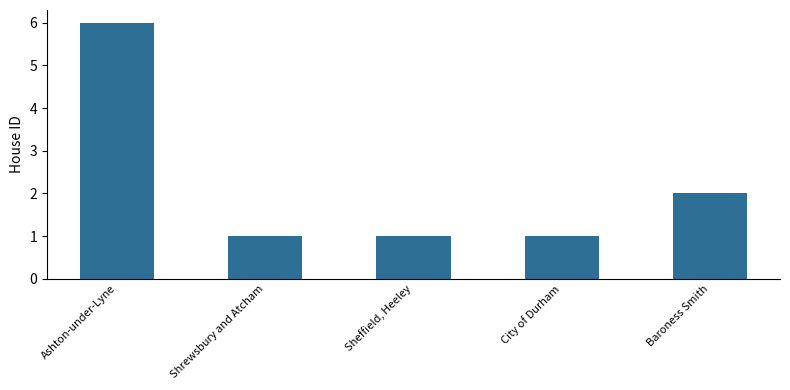

At which label is the value closest to 3?

Baroness Smith